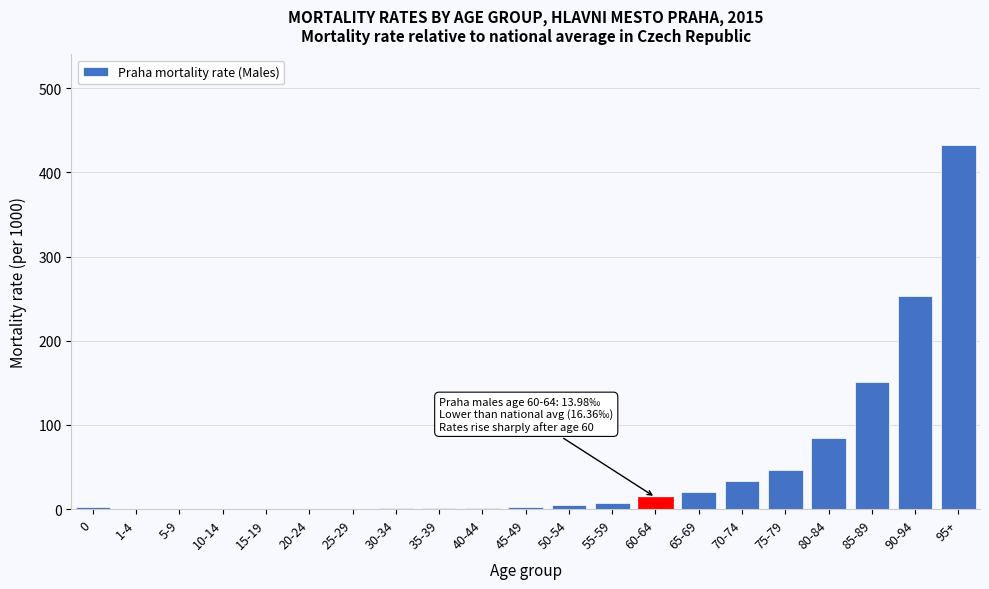

At which label is the value closest to 216?

90-94